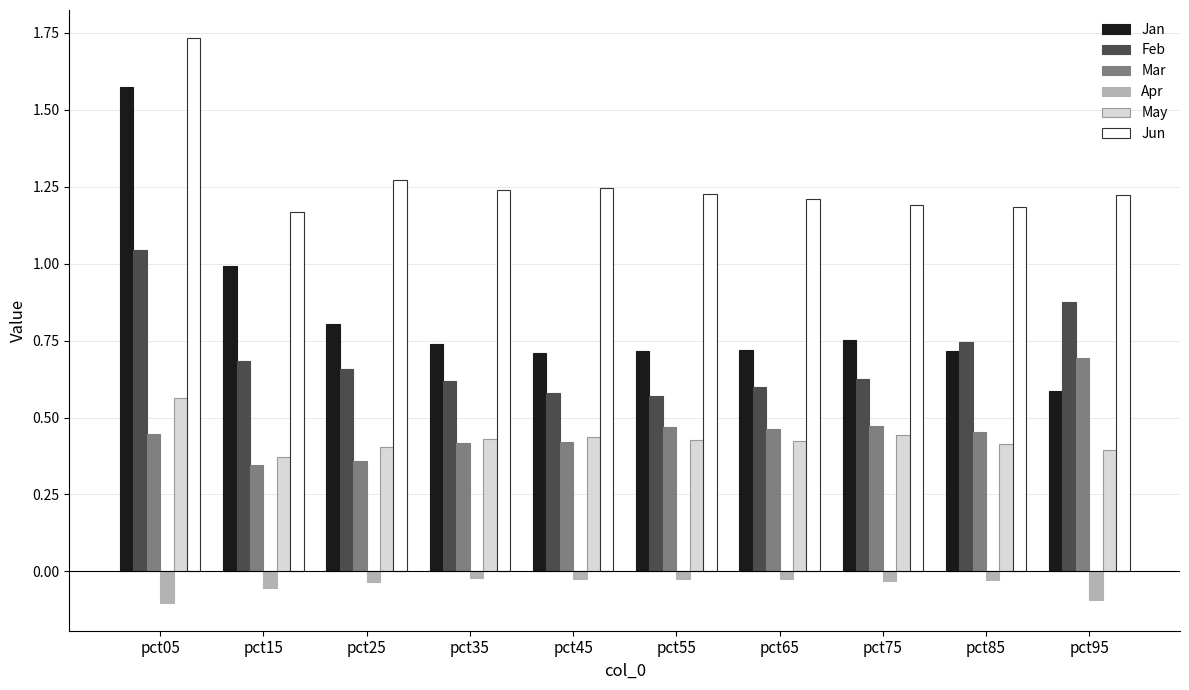

Which category has the highest value in the Feb series?

pct05